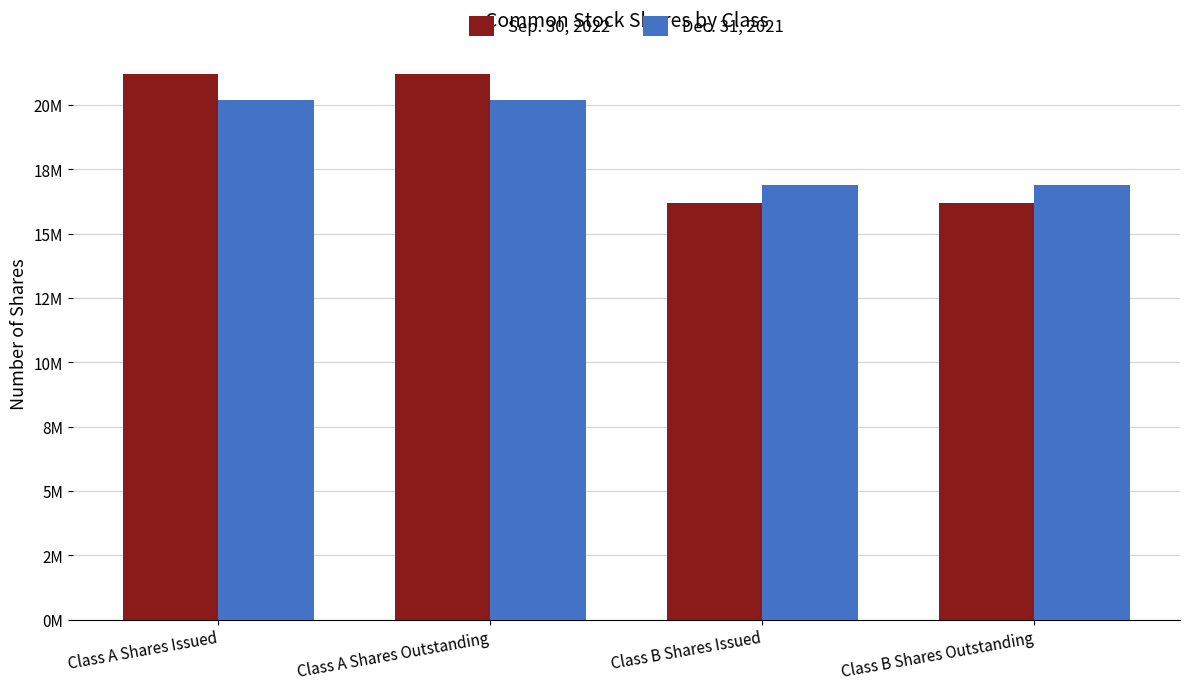

Rank the series at Class A Shares Issued from lowest to highest value.

Dec. 31, 2021, Sep. 30, 2022